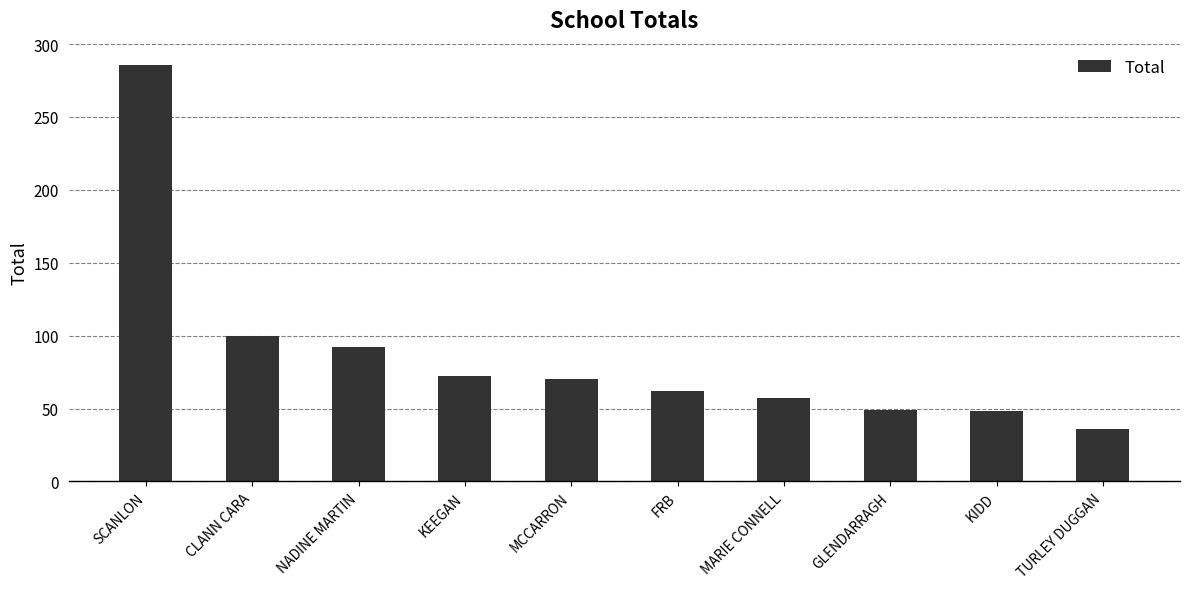

How many bars are there in total?

10